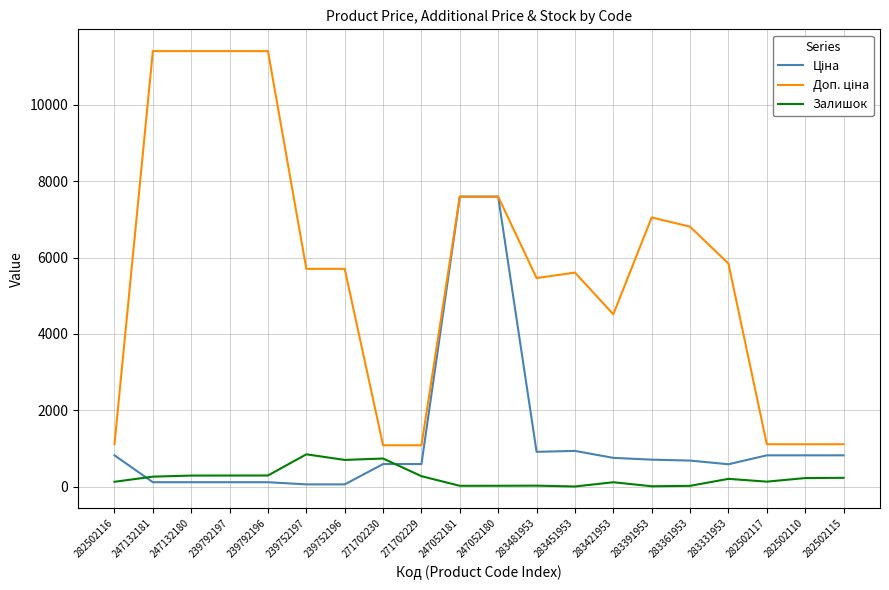

True or false: Залишок has a value of 229.0 at 282502115.

True